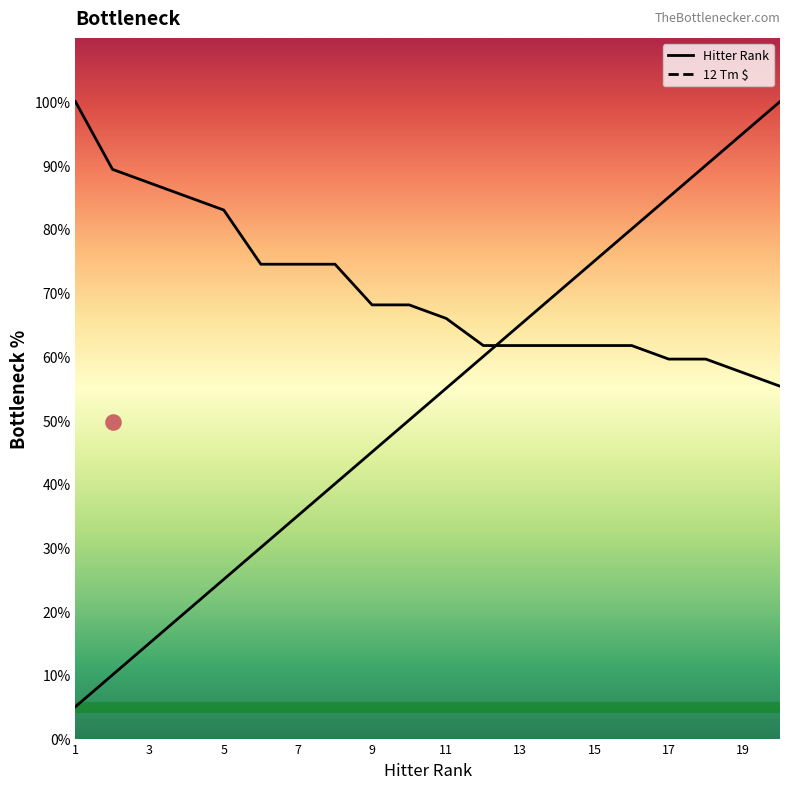

Which series contains the highest Y value?

Hitter Rank